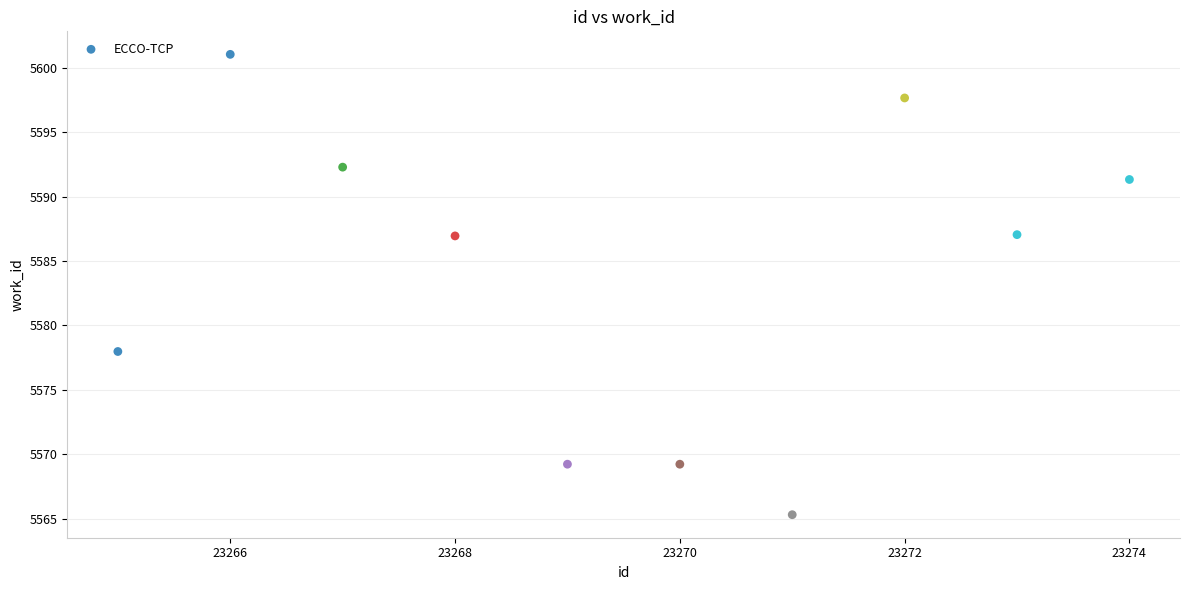

What is the range of X values (max minus min)?

9.0